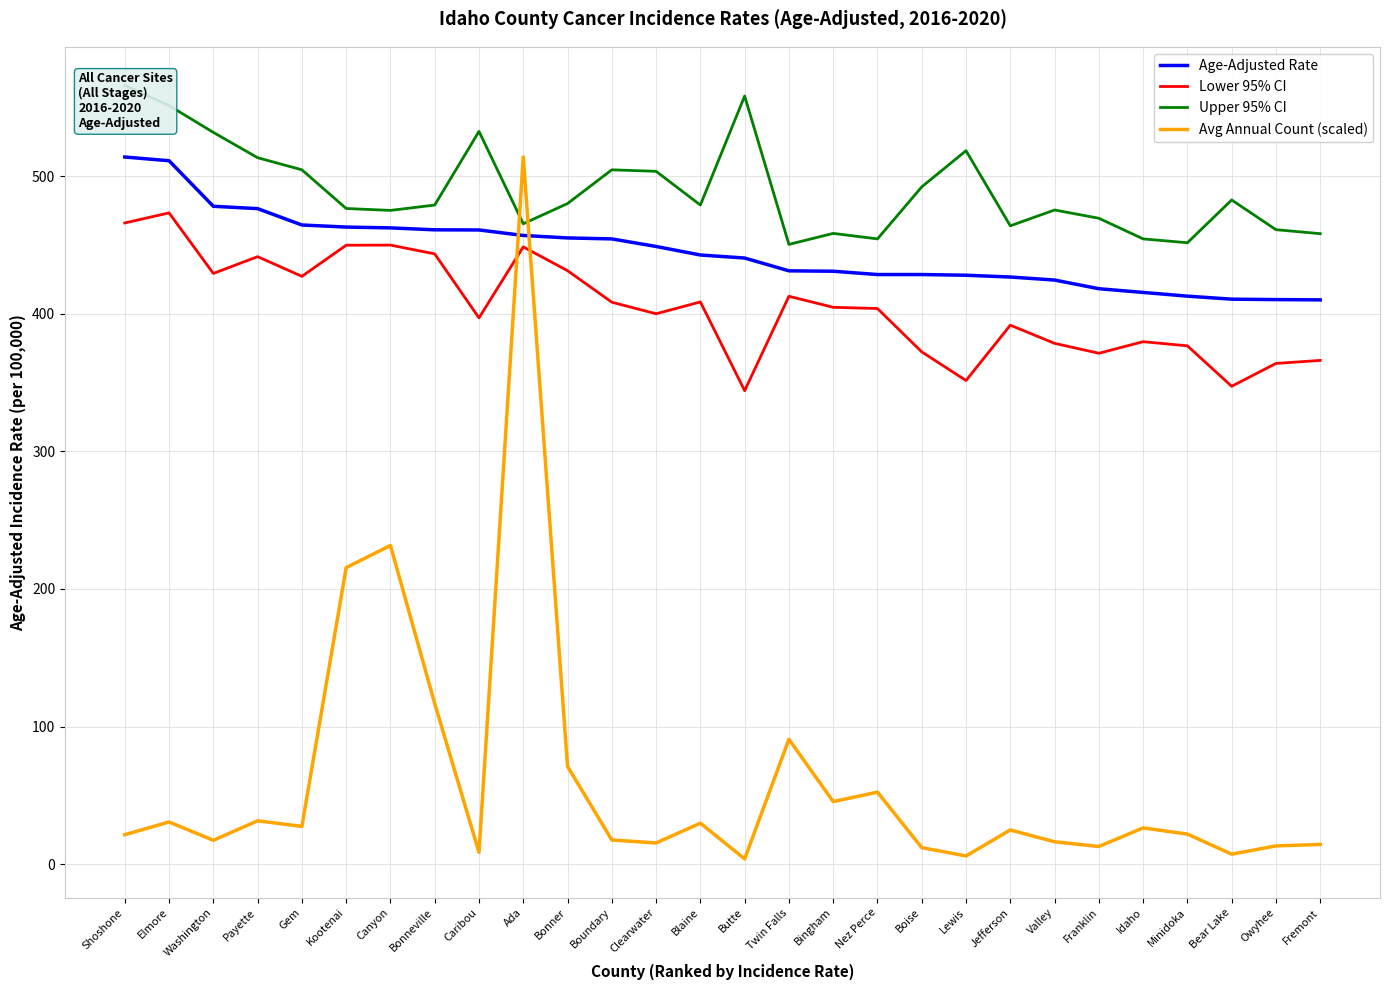

Is the value of Upper 95% CI at Owyhee greater than the value of Avg Annual Count (scaled) at Payette?

Yes